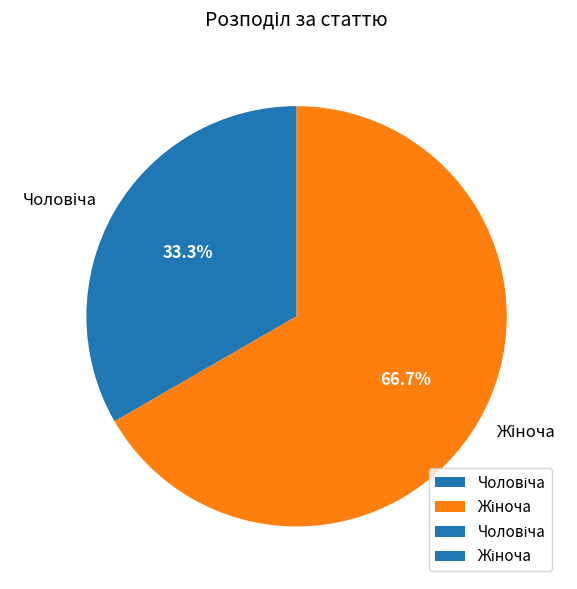

Is there any slice that represents more than half of the pie?

Yes